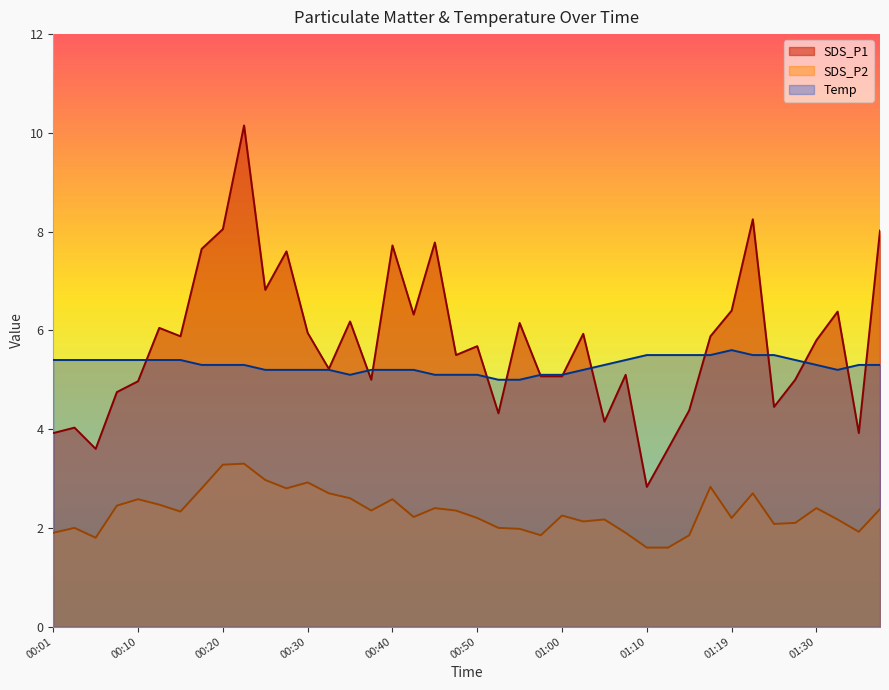

How many values in the Temp series exceed 5?

38